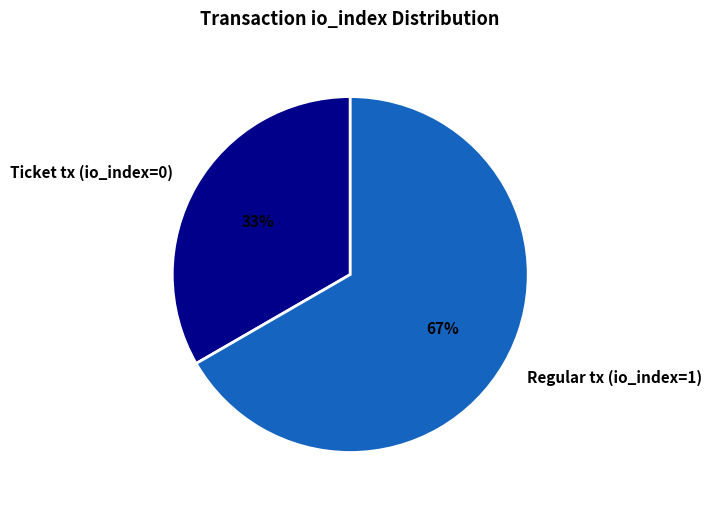

To the nearest percent, what portion does Regular tx (io_index=1) represent?

67%